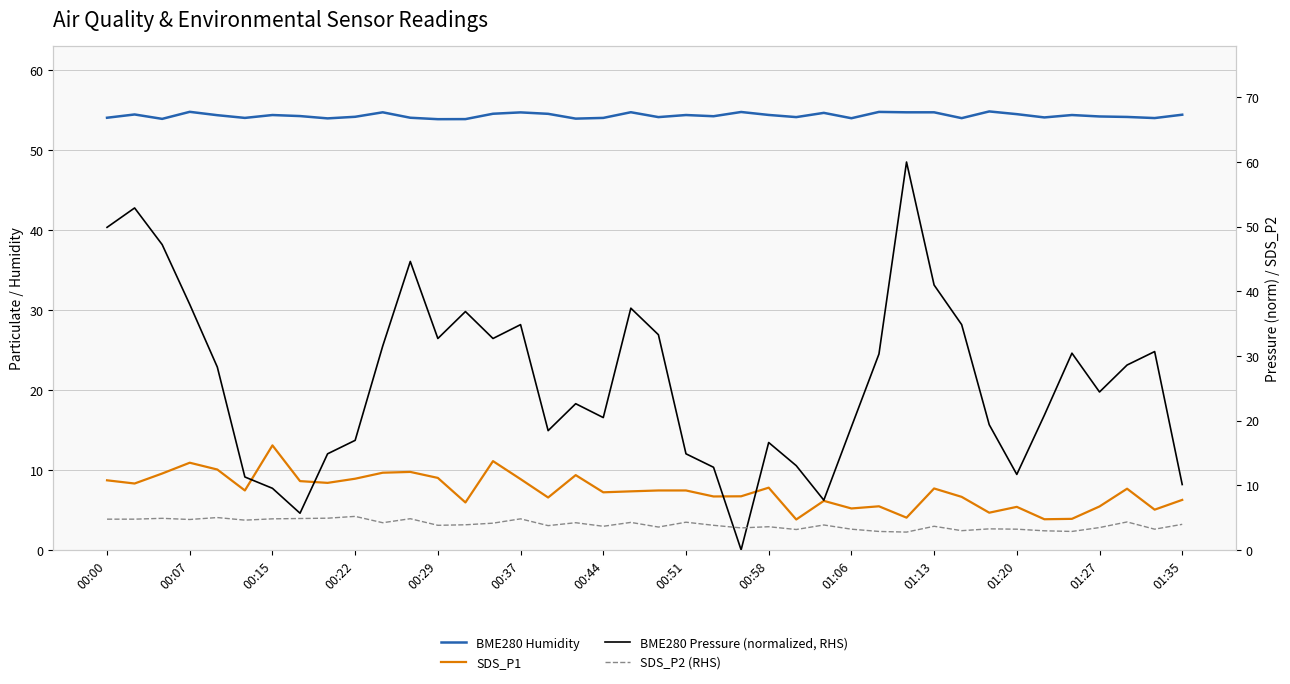

Which series has the largest range (max minus min)?

BME280 Pressure (normalized, RHS)